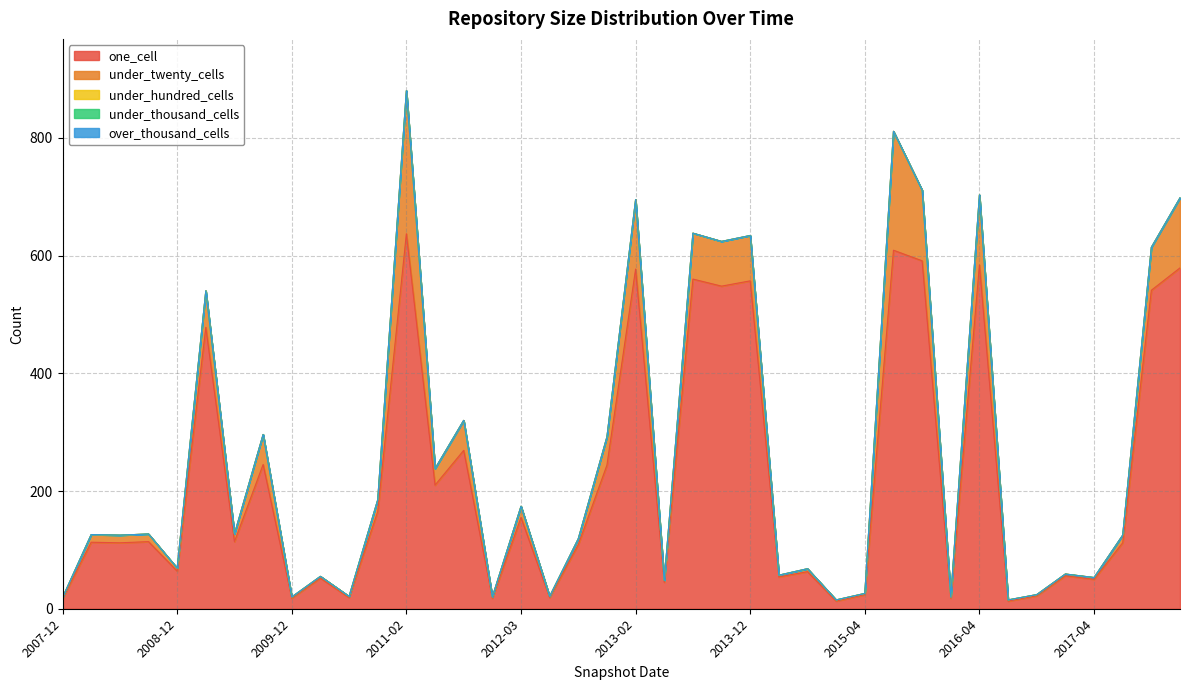

True or false: under_thousand_cells has a value of 0 at 2017-07-24.

True